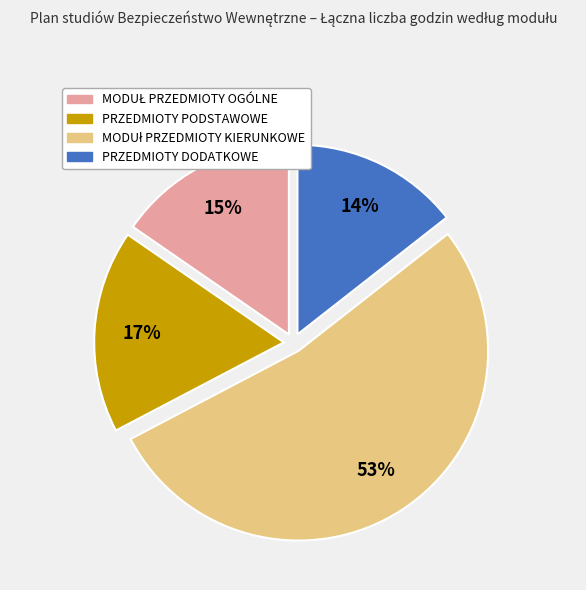

To the nearest percent, what is the average slice percentage?

25%